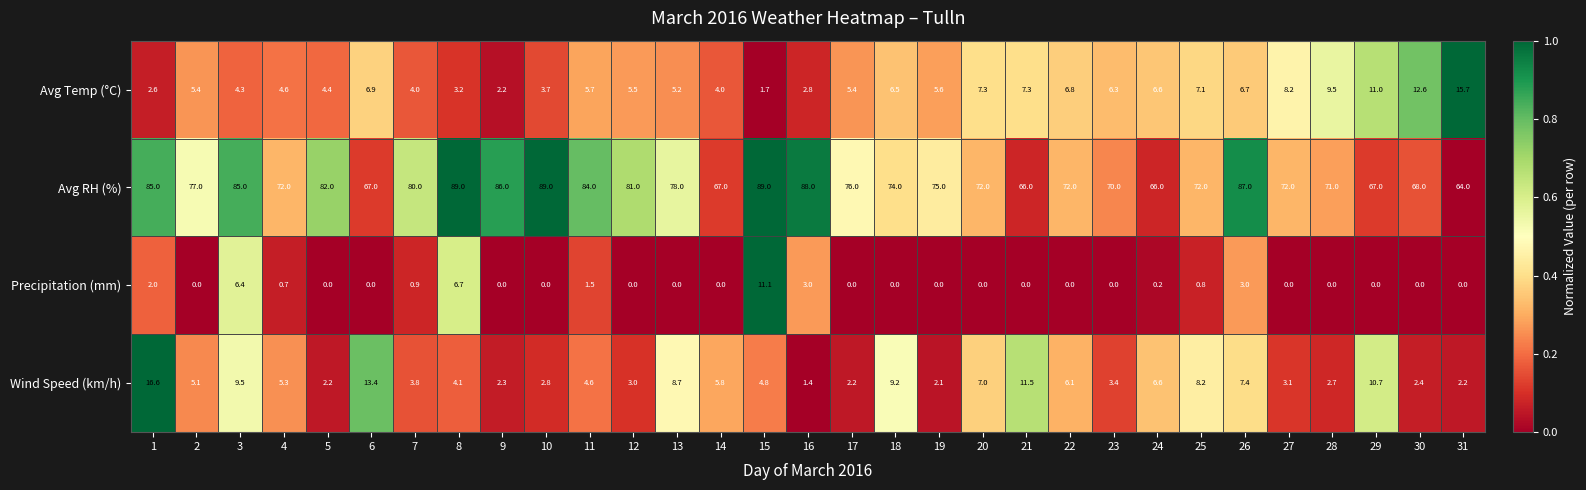

What is the difference between the second highest and second lowest values in the Wind Speed (km/h) series?

11.3